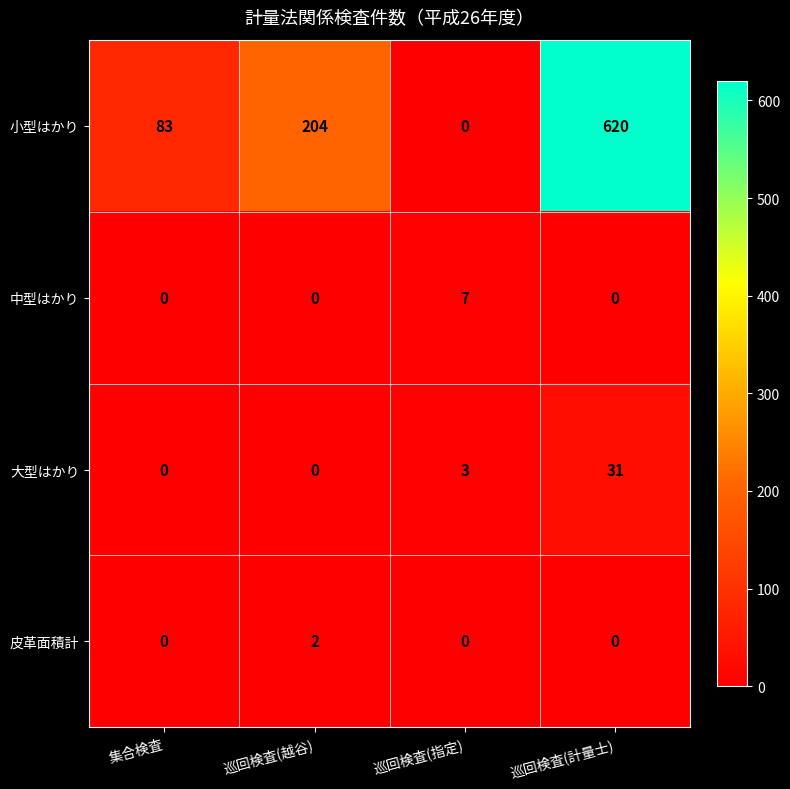

At which label is 小型はかり closest to 310?

巡回検査(越谷)